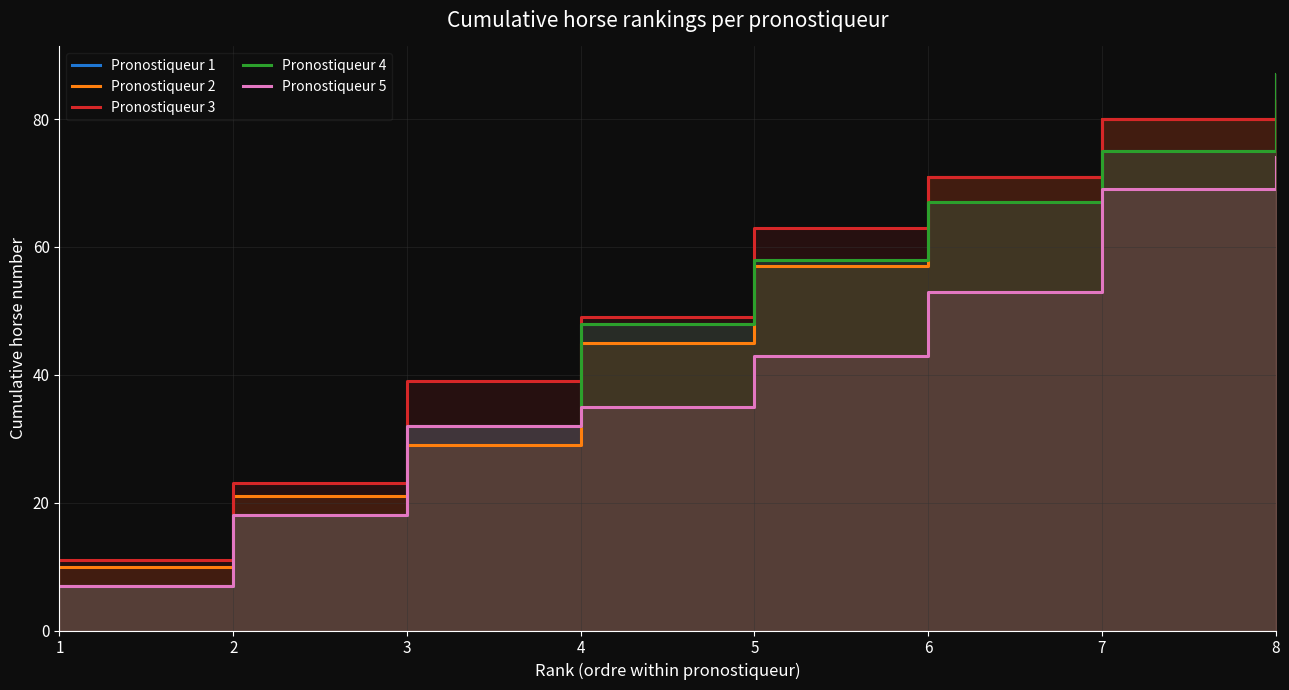

How many lines are shown in the chart?

5